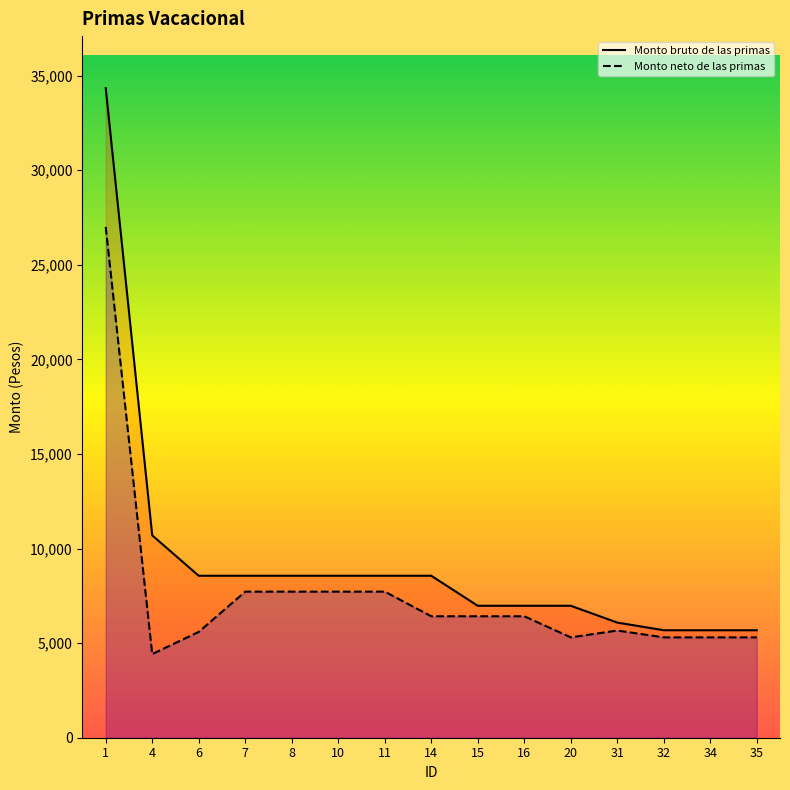

True or false: Monto neto de las primas and Monto bruto de las primas intersect in this chart.

False